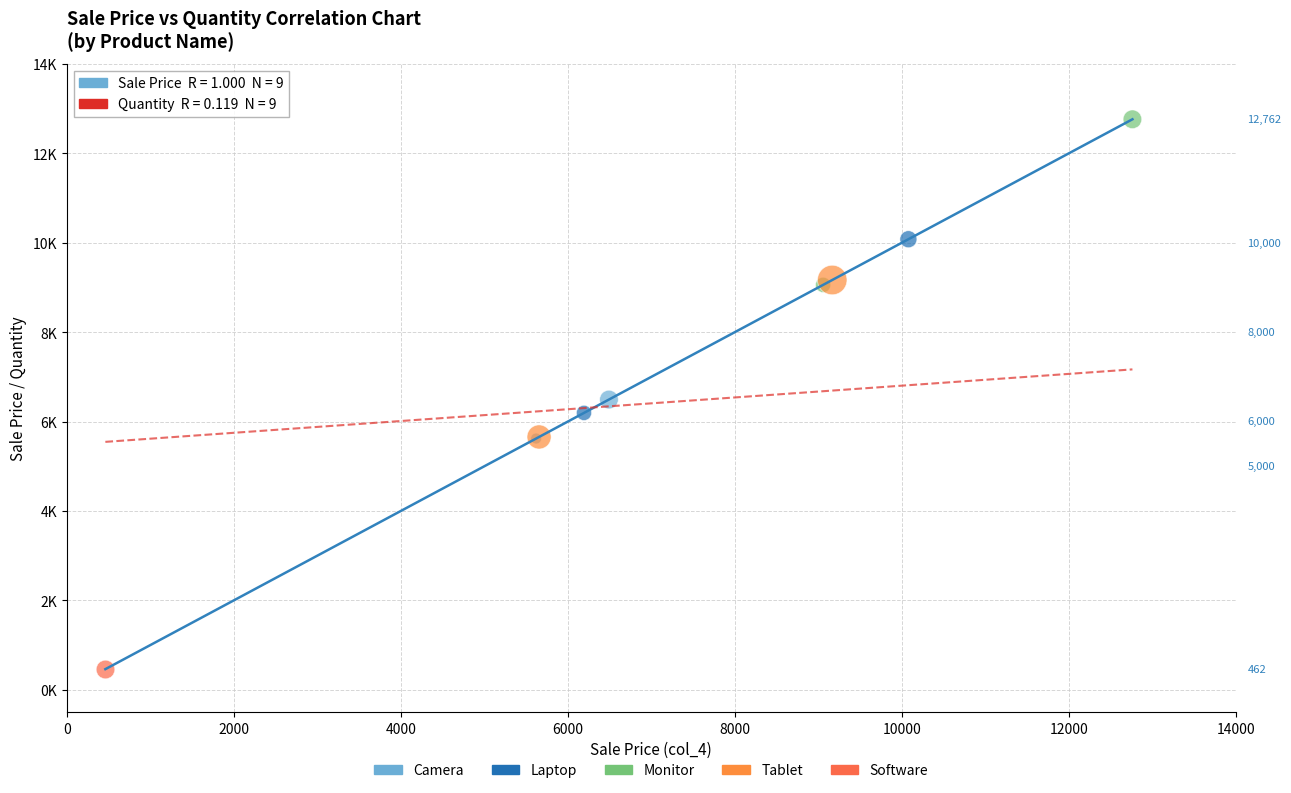

Which series reaches the minimum Y coordinate?

Software